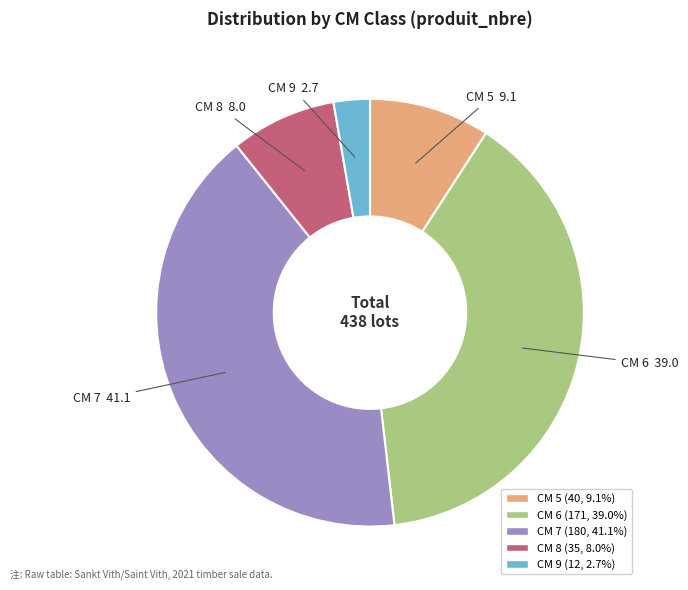

Is the sum of CM 5 and CM 8 greater than half?

No